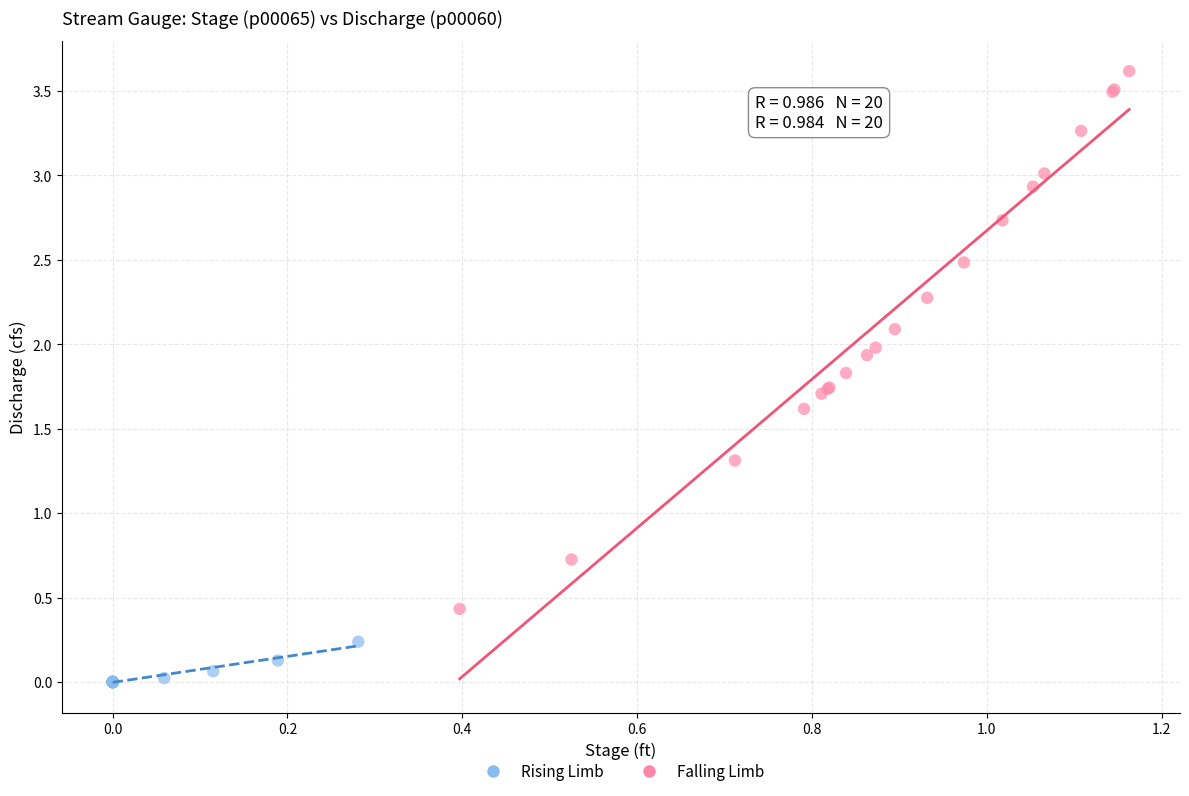

Which series contains the lowest Y value?

Rising Limb